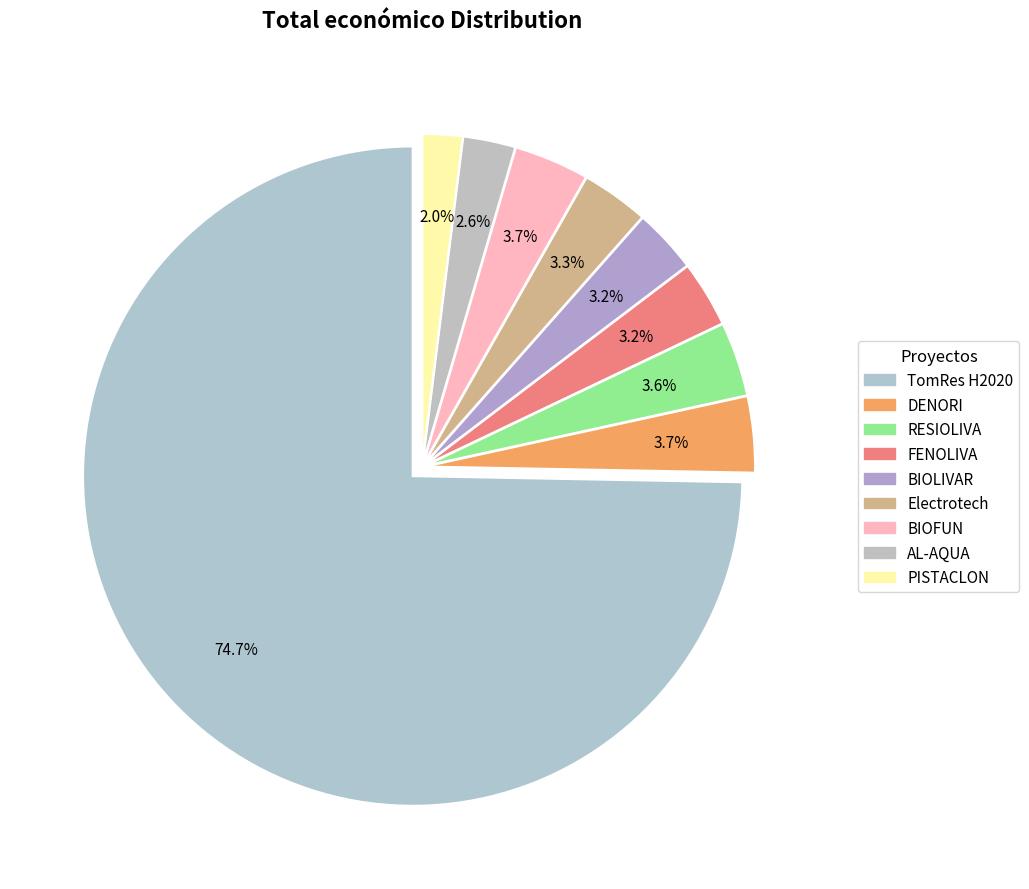

How many slices are in this pie chart?

9